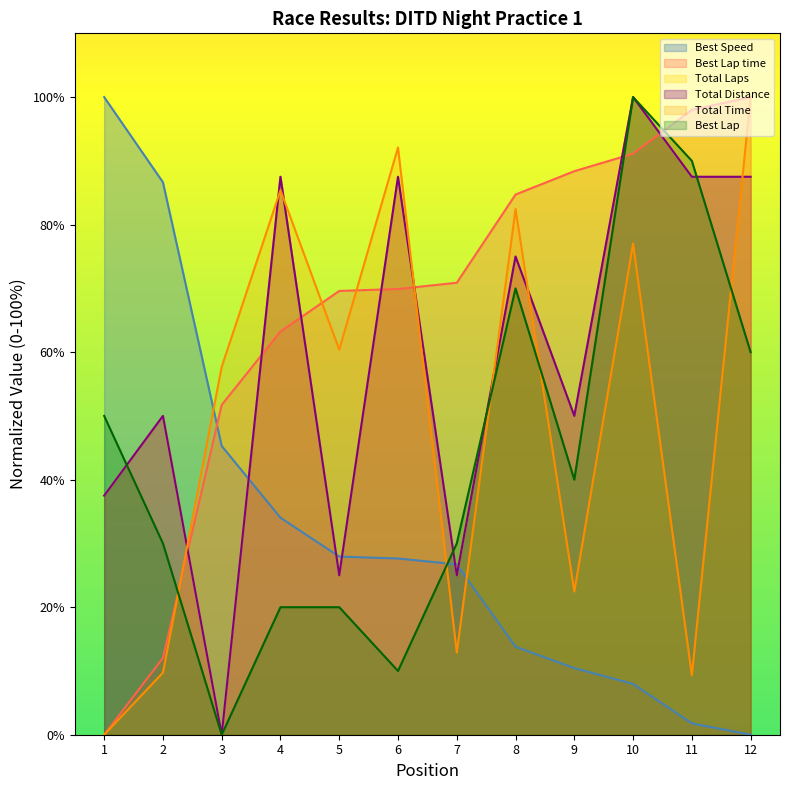

Where is Best Lap nearest to the value 50?

1